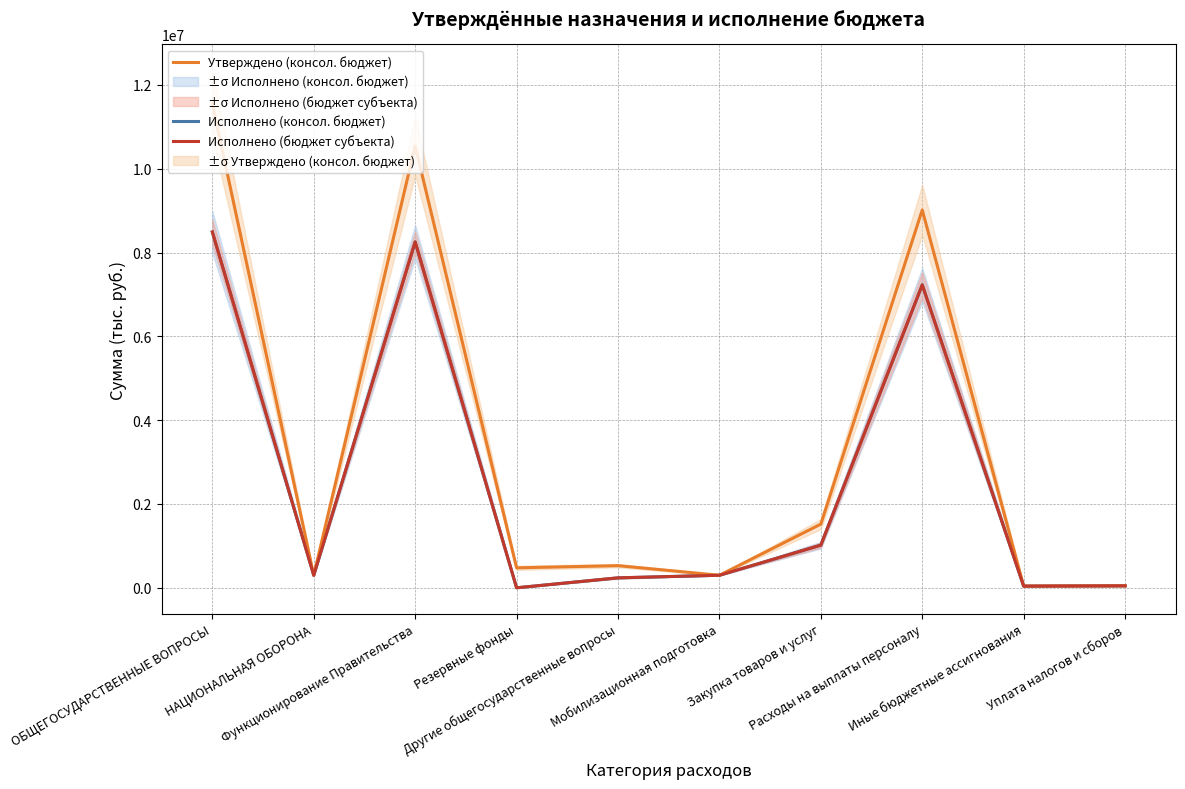

At which category does Исполнено (консол. бюджет) reach its first local valley?

НАЦИОНАЛЬНАЯ ОБОРОНА